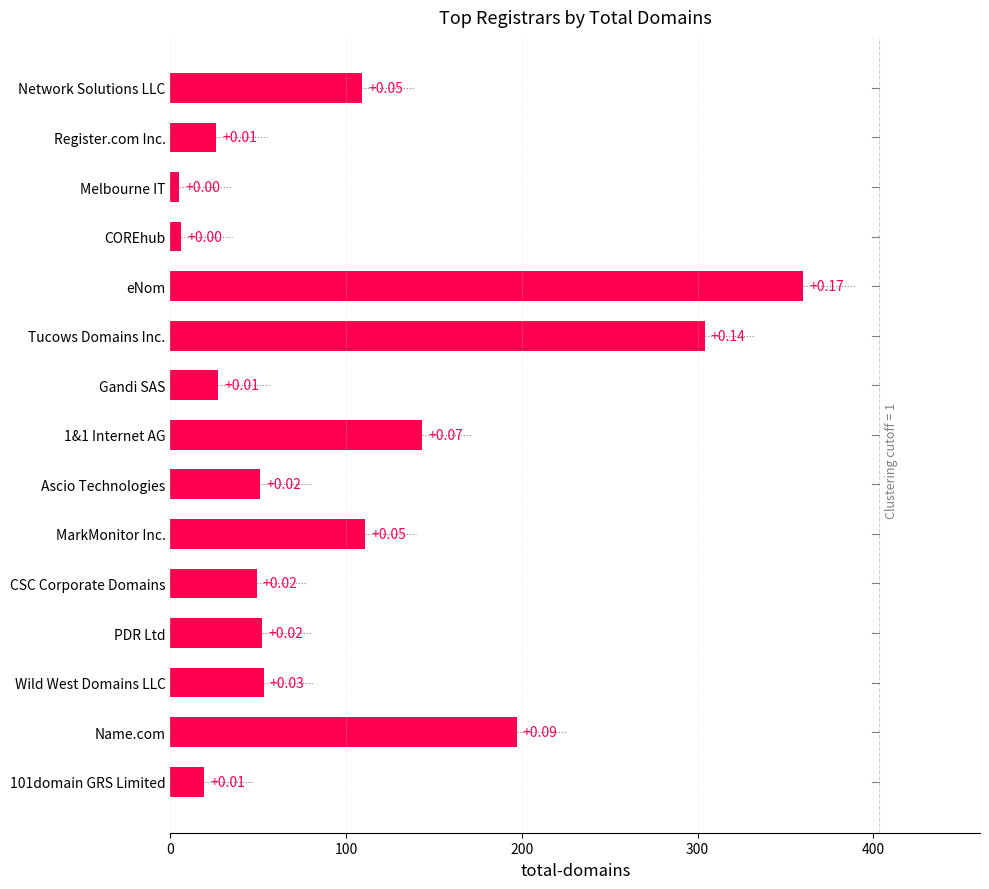

Does the chart contain any negative values?

No